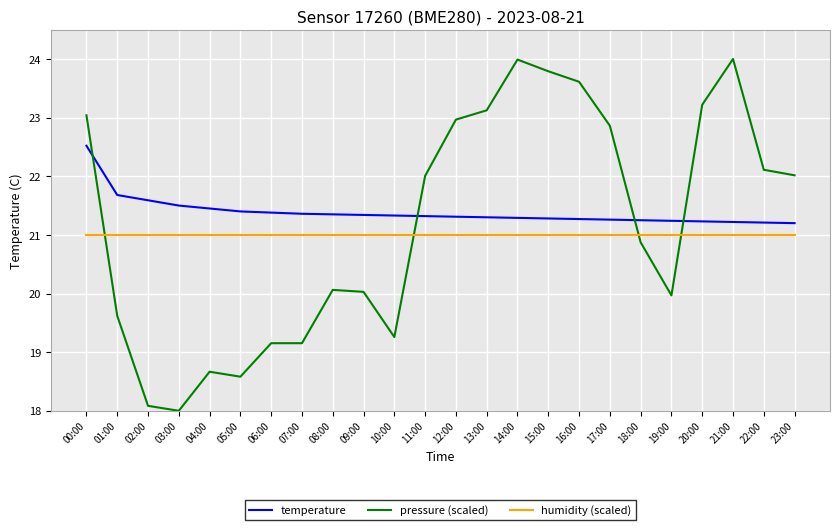

What is the difference between the second highest and second lowest values in the temperature series?

0.5